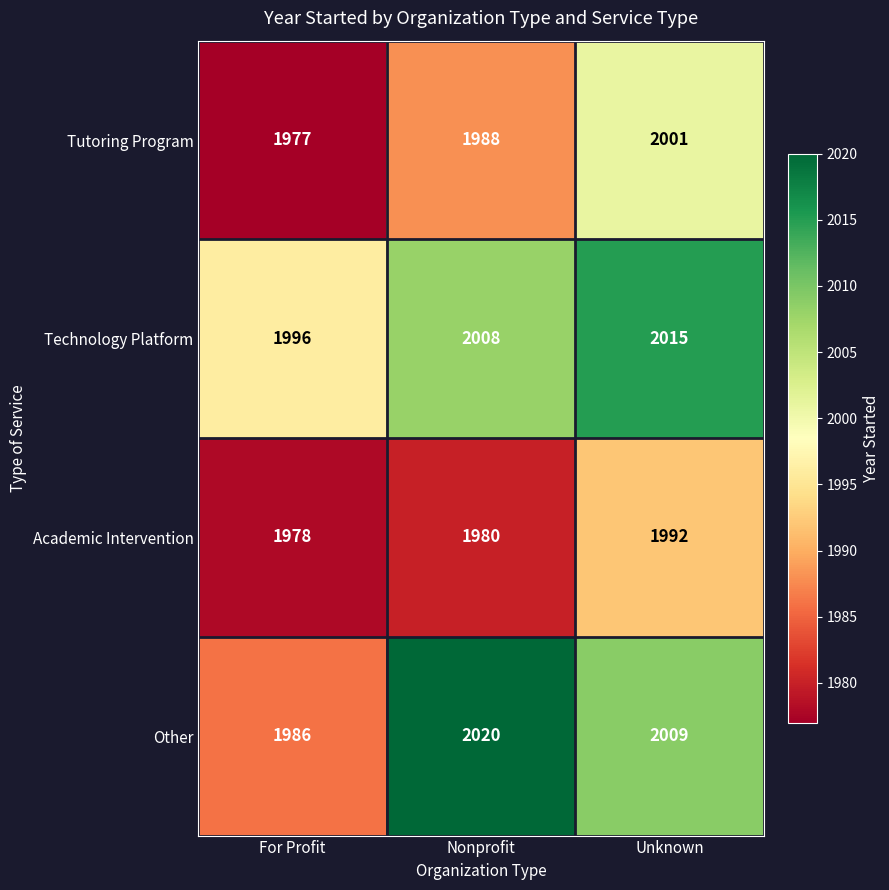

Which series has the widest spread of values?

Other